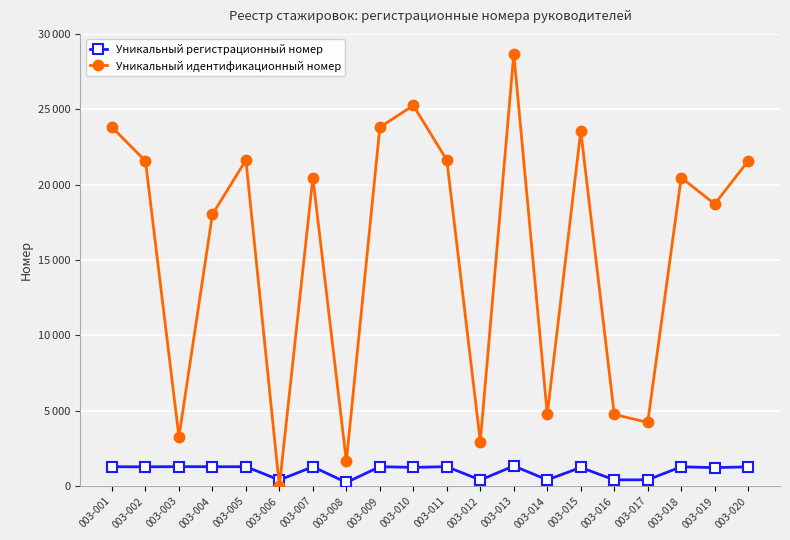

At which category is the sum across all series the highest?

003-013